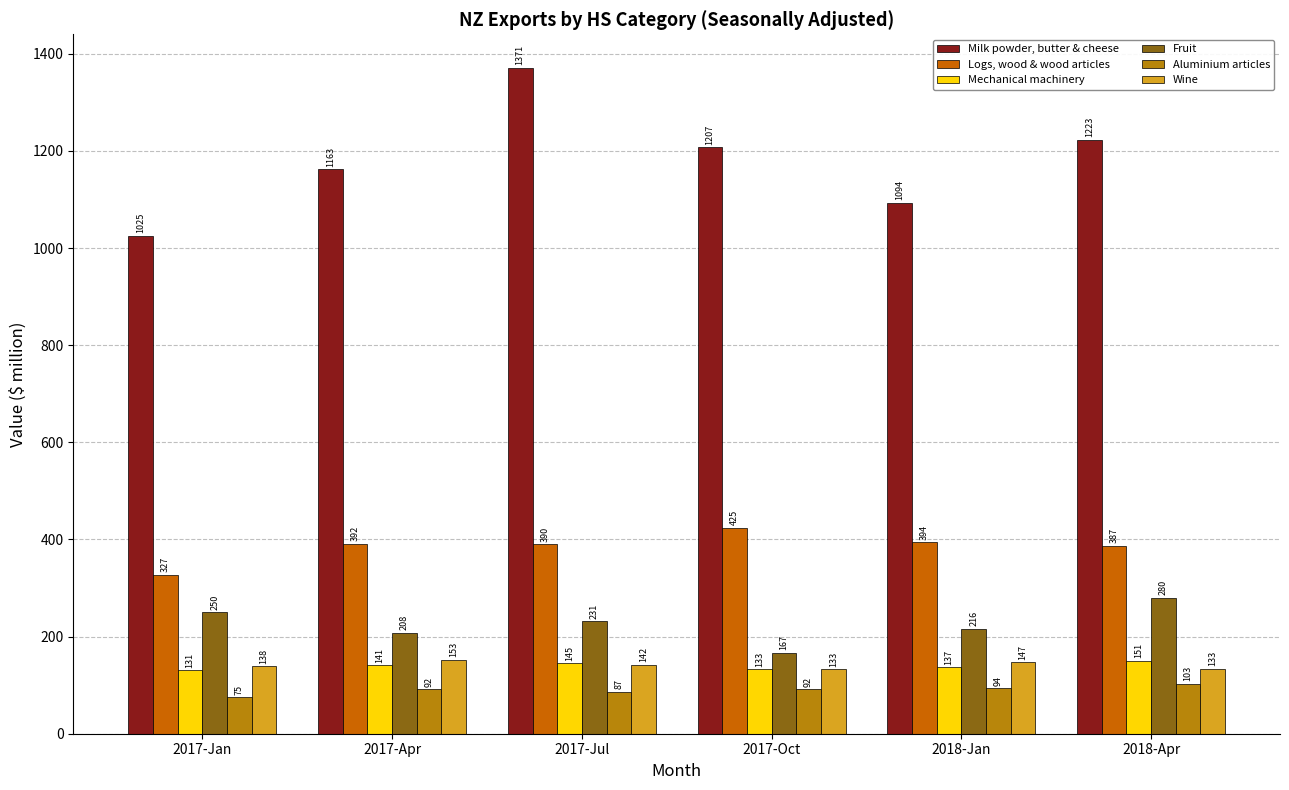

What are all the series names shown in the legend?

Milk powder, butter & cheese, Logs, wood & wood articles, Mechanical machinery, Fruit, Aluminium articles, Wine